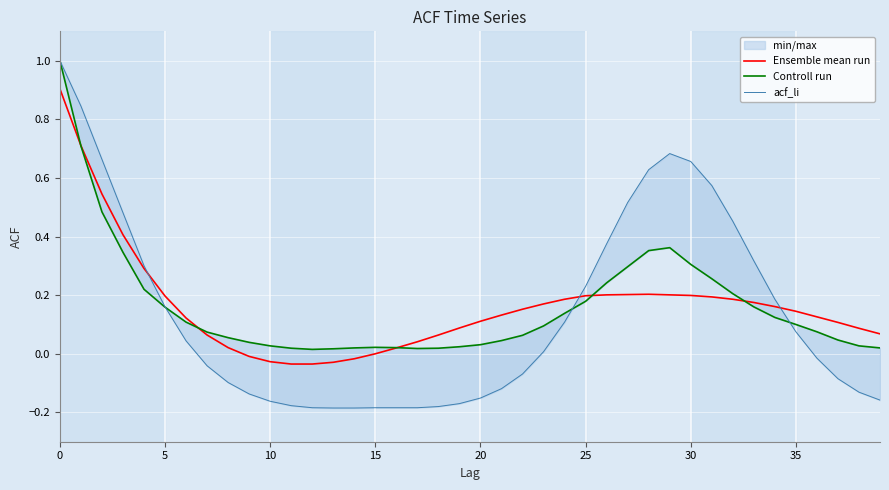

The value of acf_li at 28 is 0.6. True or false?

True